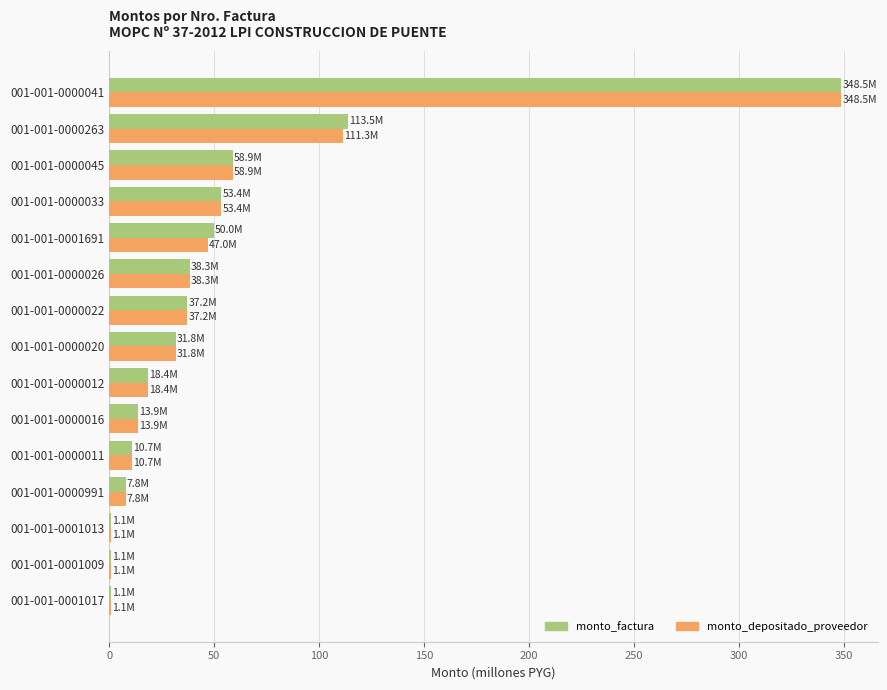

At which label is monto_factura closest to 174?

001-001-0000263